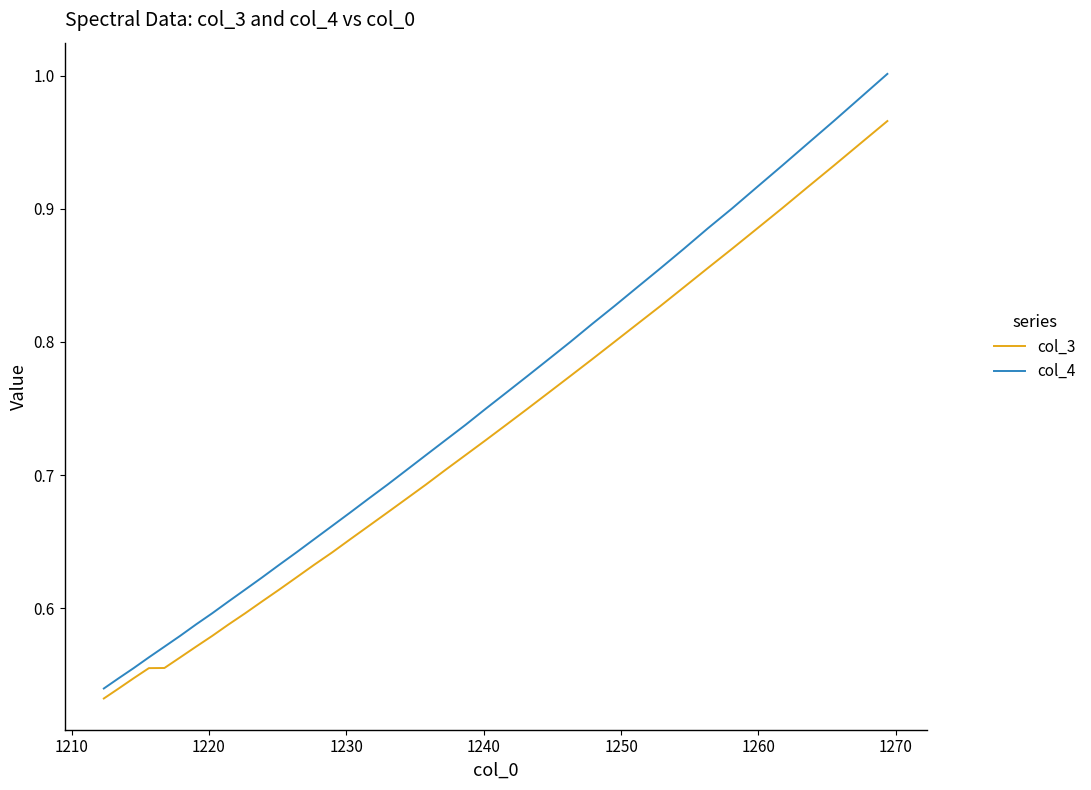

Which series has the largest range (max minus min)?

col_4